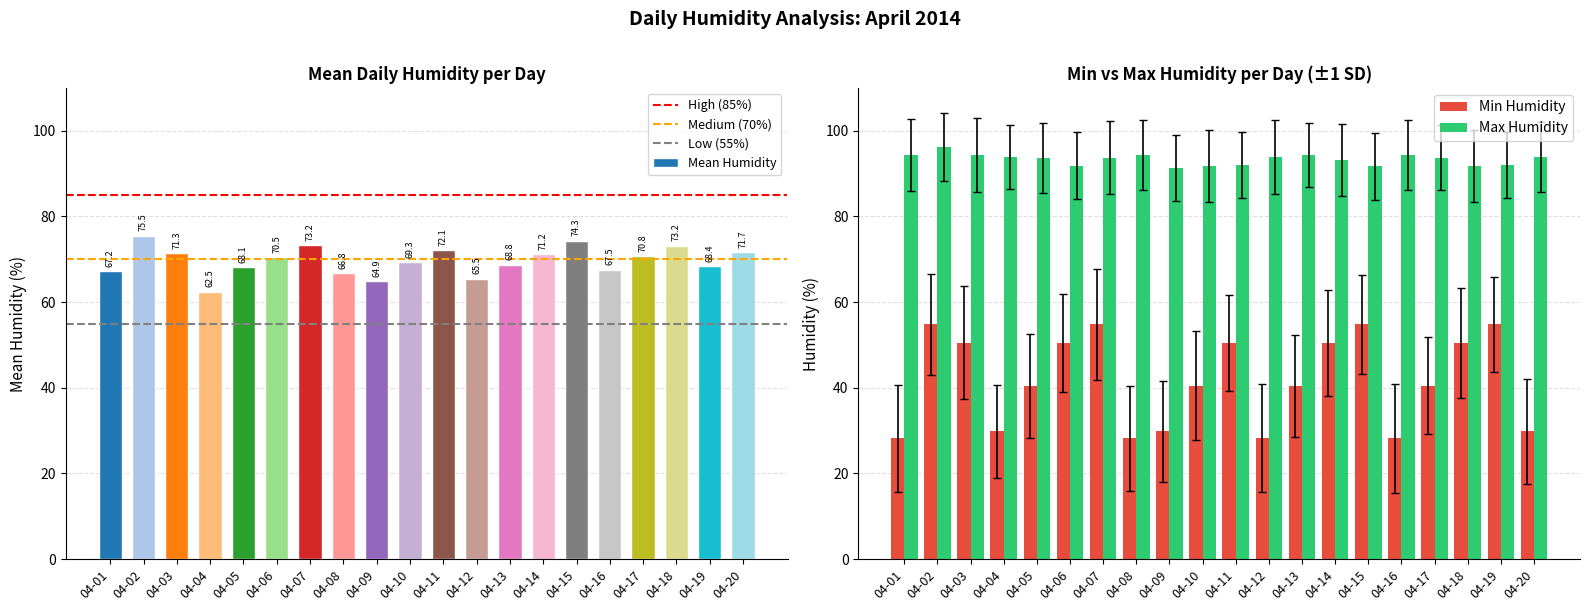

Where does the Min Humidity series first go above 40?

04-02